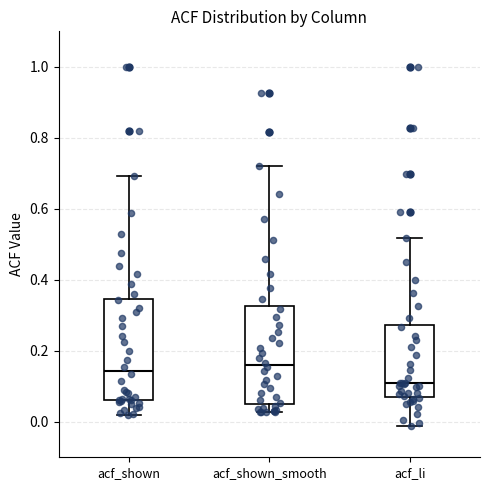

Which box's median line is the lowest?

acf_li